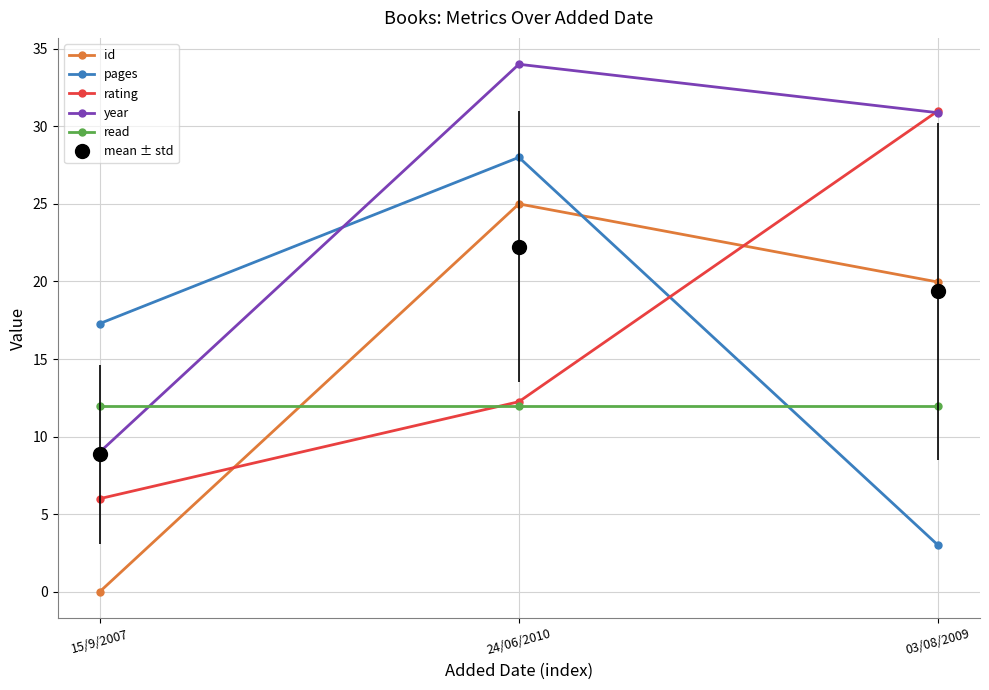

What is the value of the pages point at the 3rd from the left?

3.0